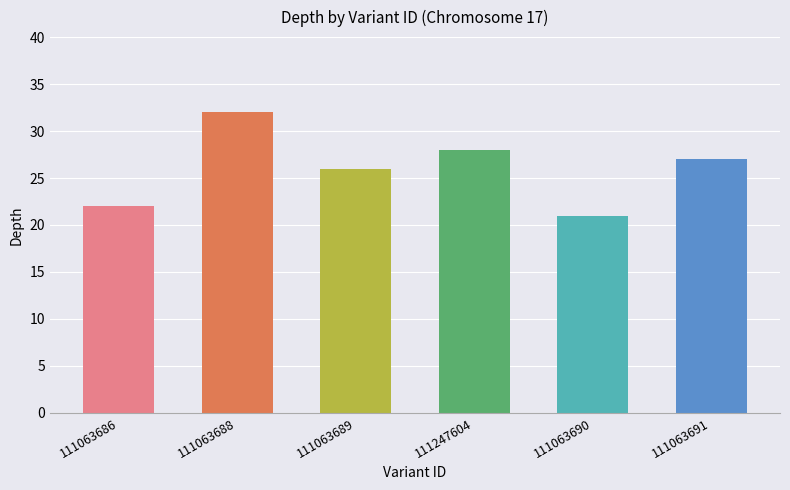

What is the change in value from 111063686 to 111247604?

+6